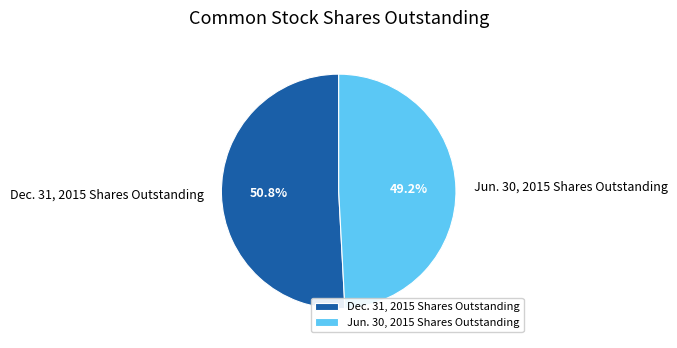

How many segments does this pie chart have?

2